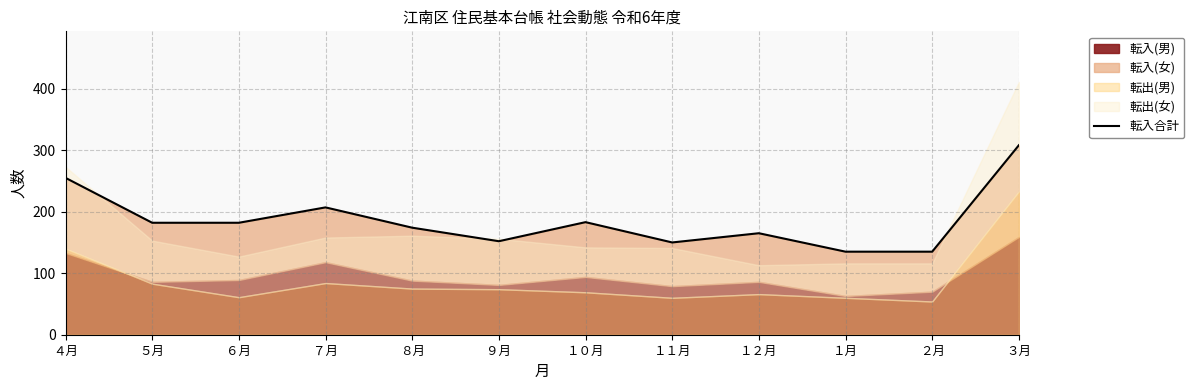

Which has a higher value, ９月 or １０月?

１０月